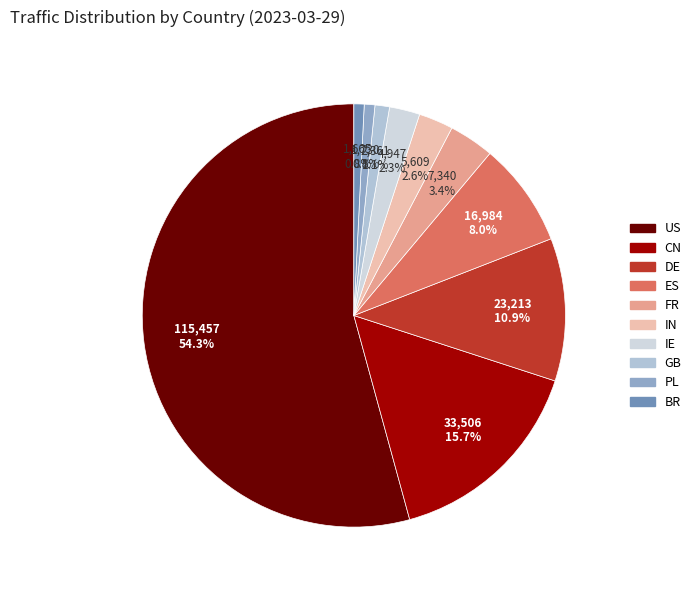

Which slice represents more than half of the pie?

US